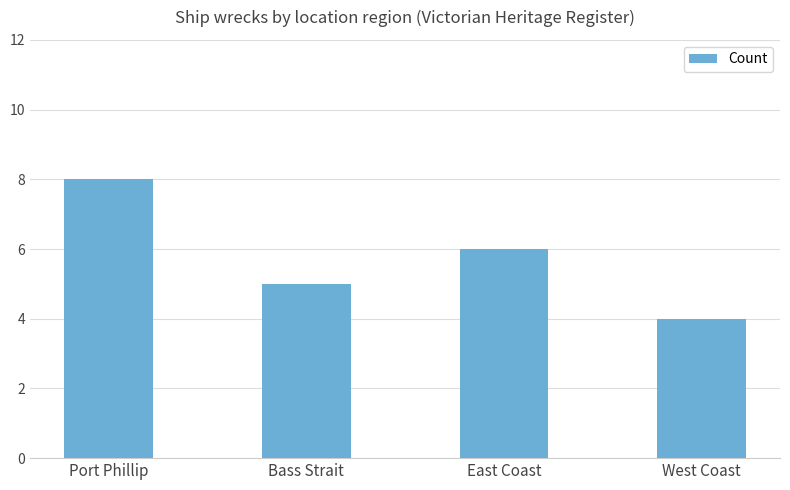

What is the greatest value displayed?

8